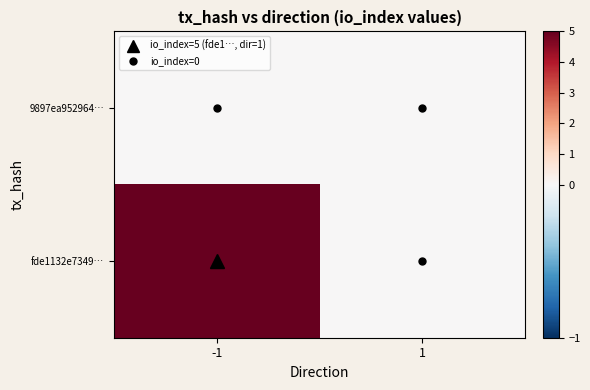

List the series in order of their overall mean, lowest first.

9897ea952964…, fde1132e7349…